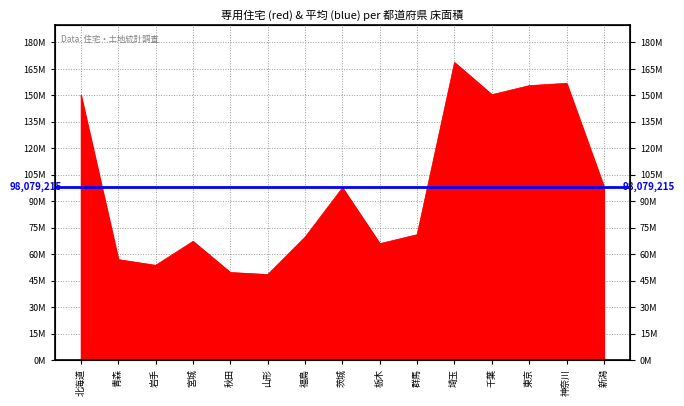

What position from the right is 宮城?

12